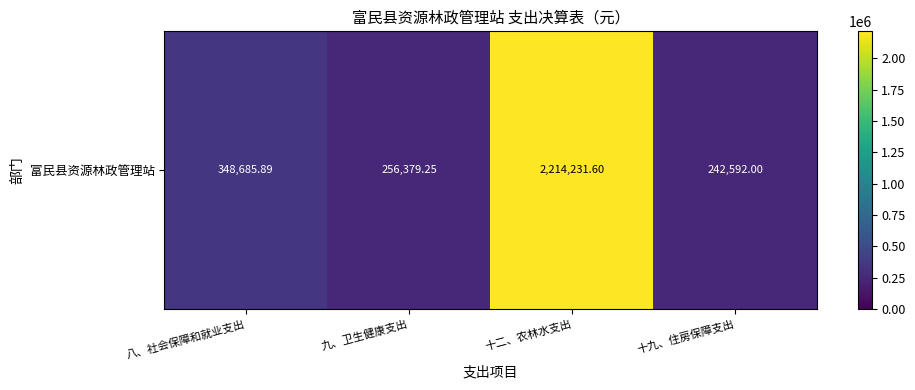

Where does the data first go above 348685?

八、社会保障和就业支出